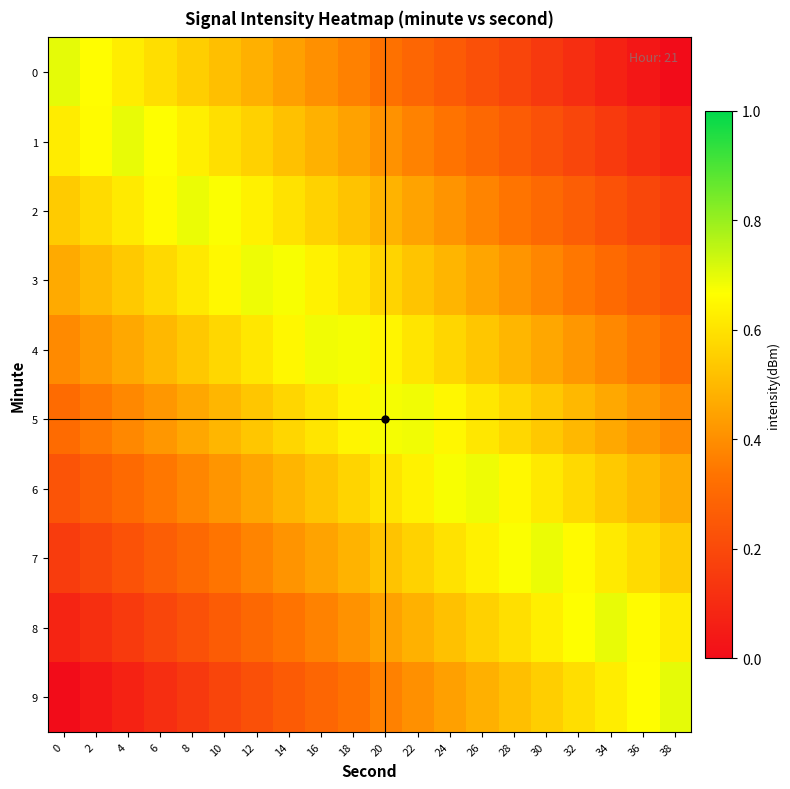

Reading right to left, what are all the values shown in this chart?

0: 38=0.0	36=0.0	34=0.1	32=0.1	30=0.1	28=0.2	26=0.2	24=0.3	22=0.3	20=0.3	18=0.4	16=0.4	14=0.4	12=0.5	10=0.5	8=0.6	6=0.6	4=0.6	2=0.7	0=0.7
1: 38=0.1	36=0.1	34=0.2	32=0.2	30=0.2	28=0.3	26=0.3	24=0.3	22=0.4	20=0.4	18=0.4	16=0.5	14=0.5	12=0.6	10=0.6	8=0.6	6=0.7	4=0.7	2=0.7	0=0.6
2: 38=0.2	36=0.2	34=0.2	32=0.3	30=0.3	28=0.3	26=0.4	24=0.4	22=0.5	20=0.5	18=0.5	16=0.6	14=0.6	12=0.6	10=0.7	8=0.7	6=0.7	4=0.6	2=0.6	0=0.5
3: 38=0.2	36=0.3	34=0.3	32=0.3	30=0.4	28=0.4	26=0.5	24=0.5	22=0.5	20=0.6	18=0.6	16=0.6	14=0.7	12=0.7	10=0.7	8=0.6	6=0.6	4=0.5	2=0.5	0=0.5
4: 38=0.3	36=0.3	34=0.4	32=0.4	30=0.5	28=0.5	26=0.5	24=0.6	22=0.6	20=0.6	18=0.7	16=0.7	14=0.6	12=0.6	10=0.6	8=0.5	6=0.5	4=0.5	2=0.4	0=0.4
5: 38=0.4	36=0.4	34=0.5	32=0.5	30=0.5	28=0.6	26=0.6	24=0.6	22=0.7	20=0.7	18=0.6	16=0.6	14=0.6	12=0.5	10=0.5	8=0.5	6=0.4	4=0.4	2=0.3	0=0.3
6: 38=0.5	36=0.5	34=0.5	32=0.6	30=0.6	28=0.7	26=0.7	24=0.7	22=0.6	20=0.6	18=0.6	16=0.5	14=0.5	12=0.5	10=0.4	8=0.4	6=0.3	4=0.3	2=0.3	0=0.2
7: 38=0.5	36=0.6	34=0.6	32=0.7	30=0.7	28=0.7	26=0.6	24=0.6	22=0.6	20=0.5	18=0.5	16=0.5	14=0.4	12=0.4	10=0.3	8=0.3	6=0.3	4=0.2	2=0.2	0=0.2
8: 38=0.6	36=0.7	34=0.7	32=0.7	30=0.6	28=0.6	26=0.6	24=0.5	22=0.5	20=0.4	18=0.4	16=0.4	14=0.3	12=0.3	10=0.3	8=0.2	6=0.2	4=0.2	2=0.1	0=0.1
9: 38=0.7	36=0.7	34=0.6	32=0.6	30=0.6	28=0.5	26=0.5	24=0.4	22=0.4	20=0.4	18=0.3	16=0.3	14=0.3	12=0.2	10=0.2	8=0.1	6=0.1	4=0.1	2=0.0	0=0.0